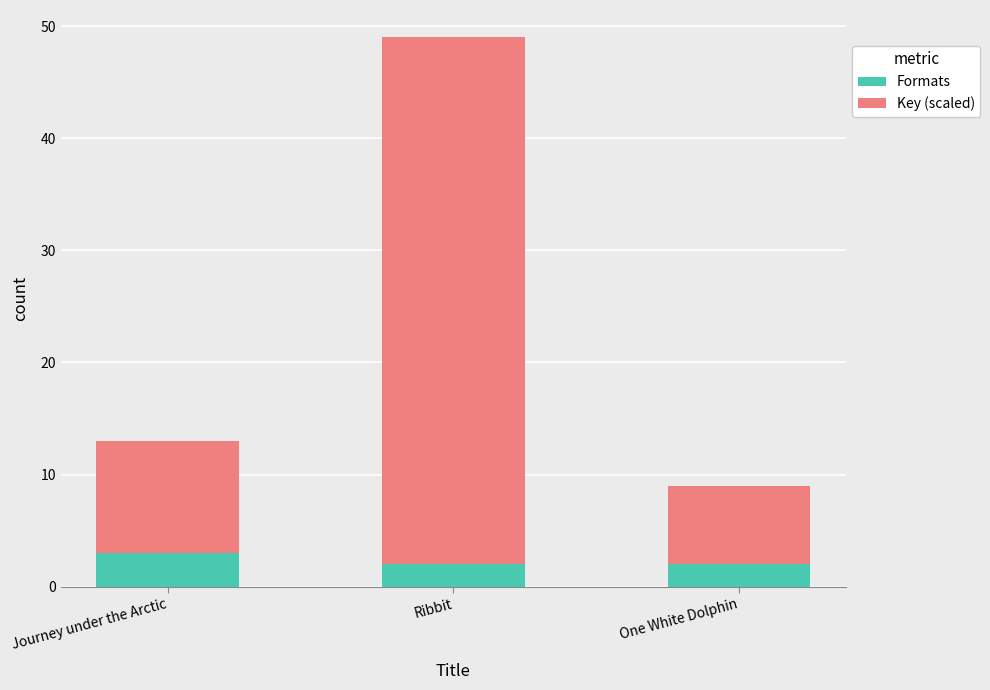

What is the total value across all series at One White Dolphin?

9